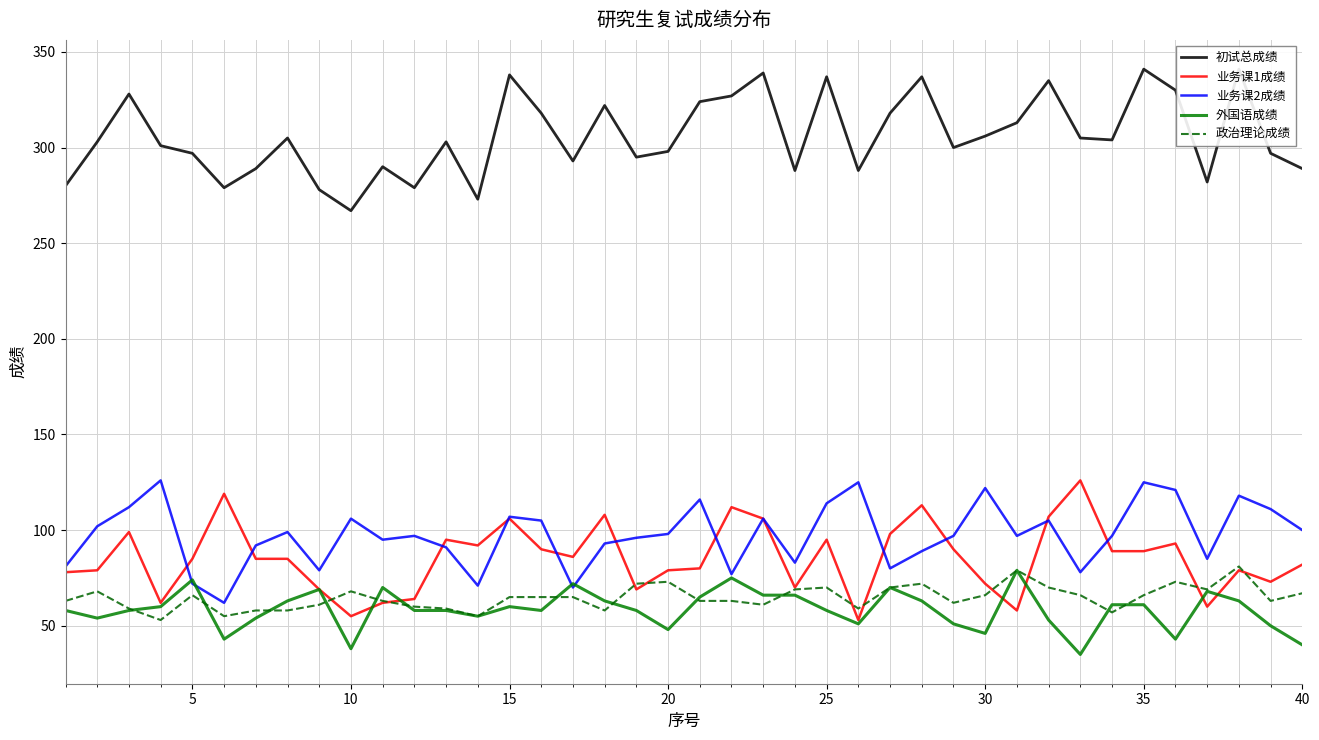

What is the value of the 外国语成绩 point at the 19th from the left?

58